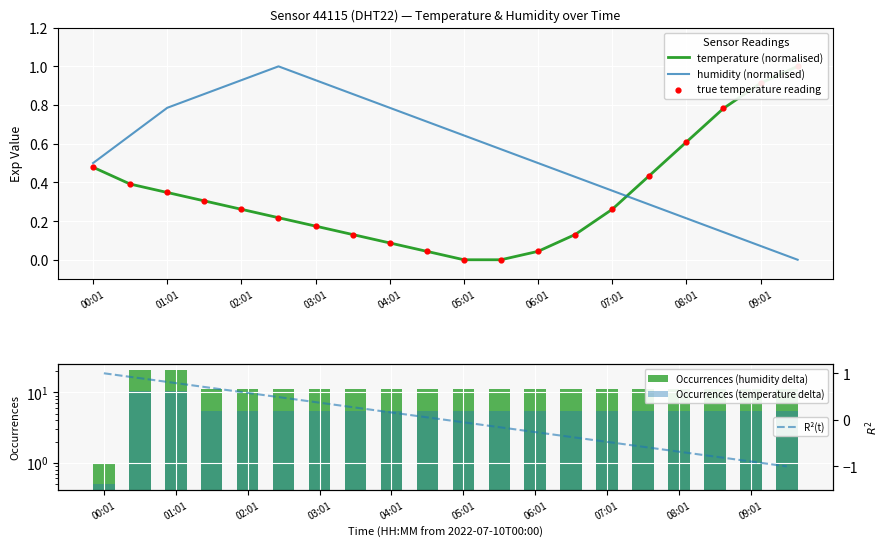

At how many categories does at least one series exceed 10?

19